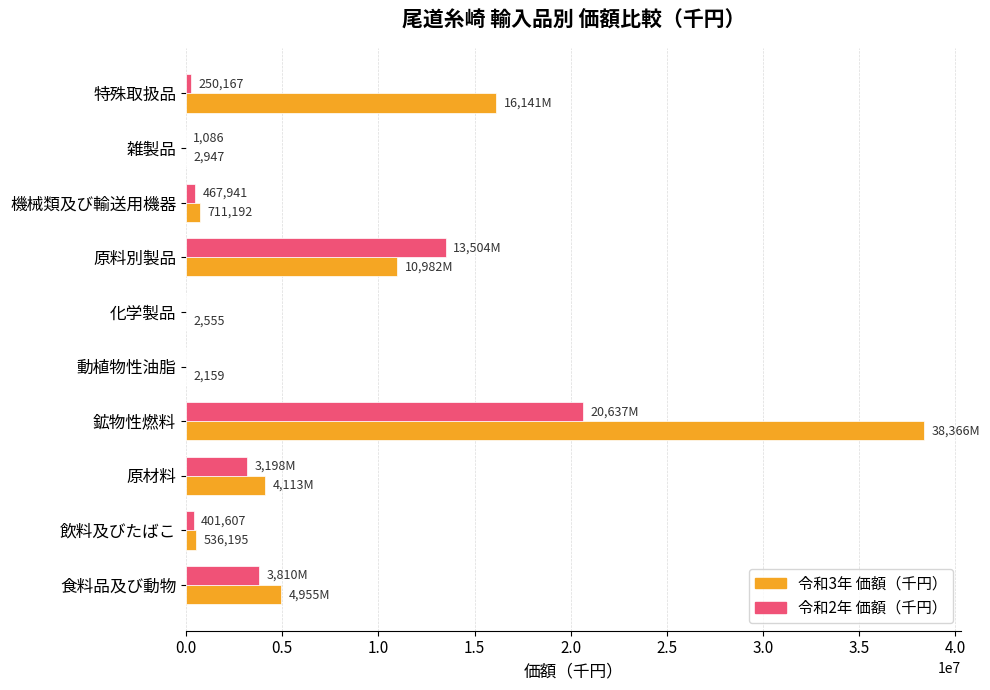

Which series has the largest total across all categories?

令和3年 価額（千円）